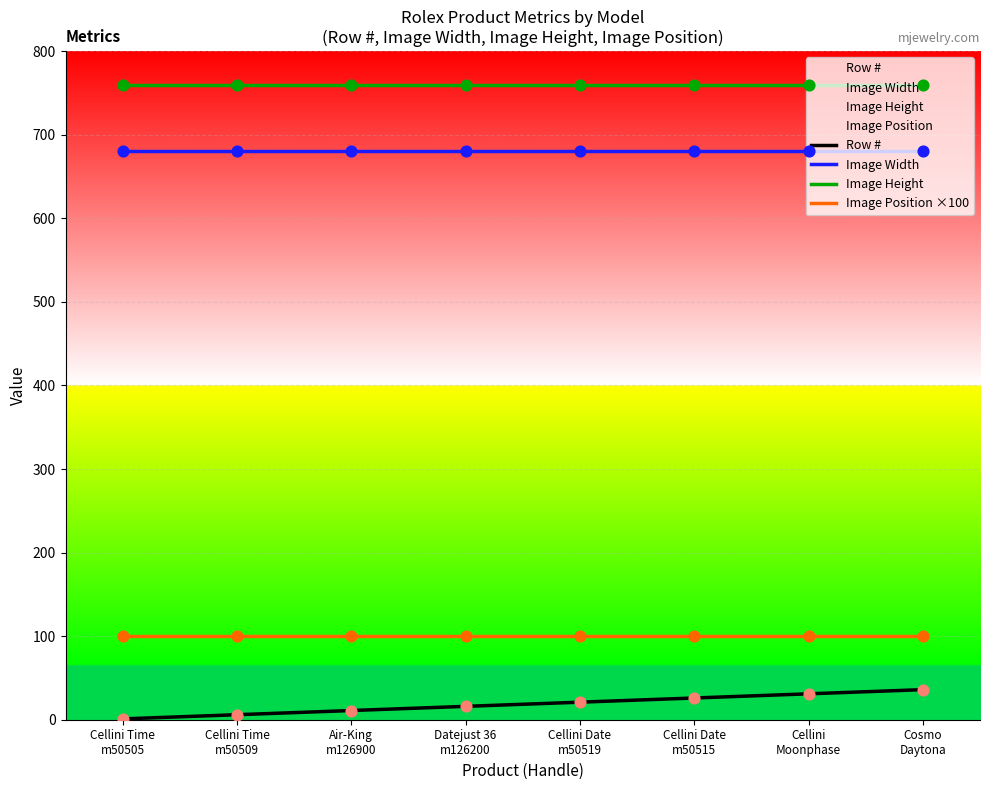

At how many categories does at least one series exceed 26?

8